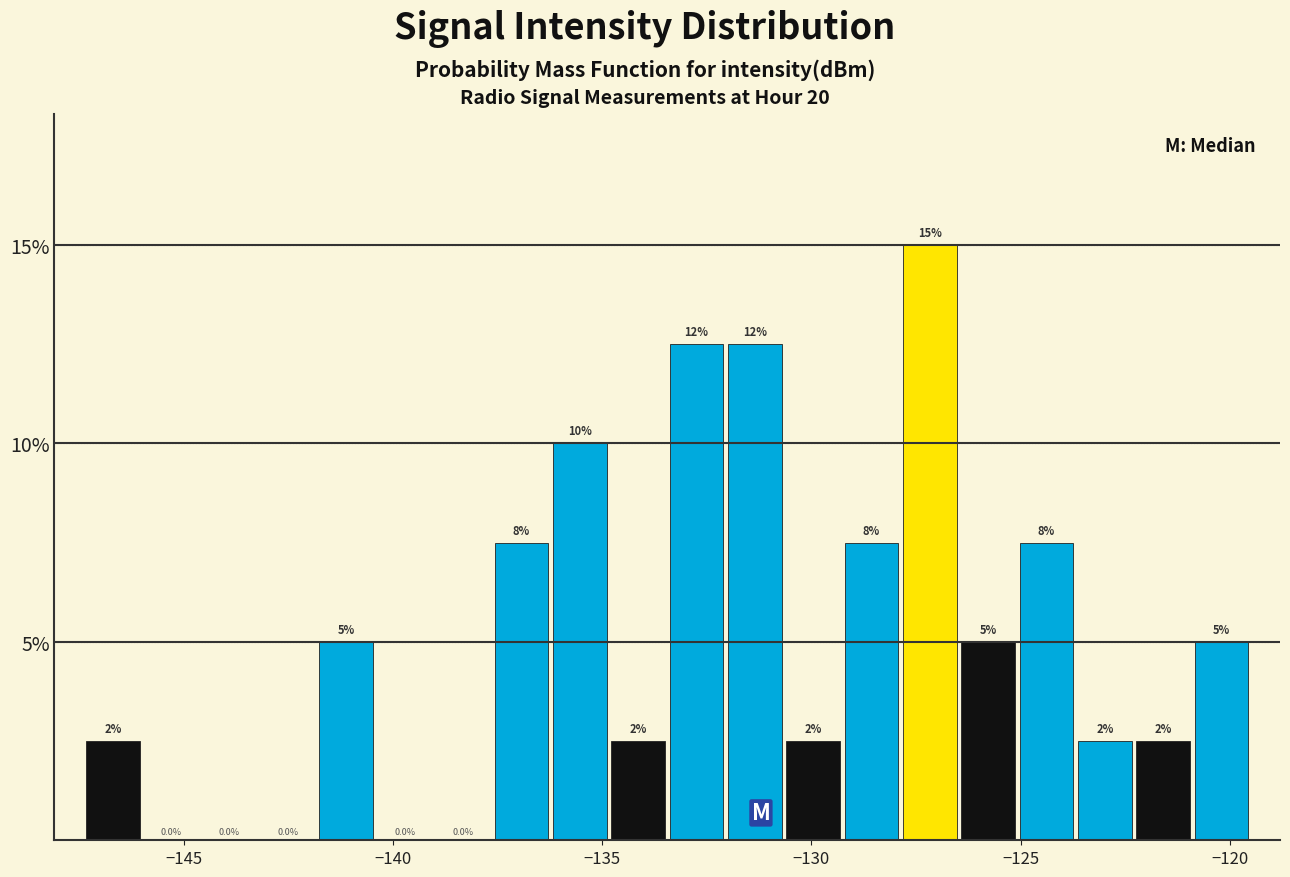

Read against the x-axis, roughly where is the centre of the tallest bar?

-127.0